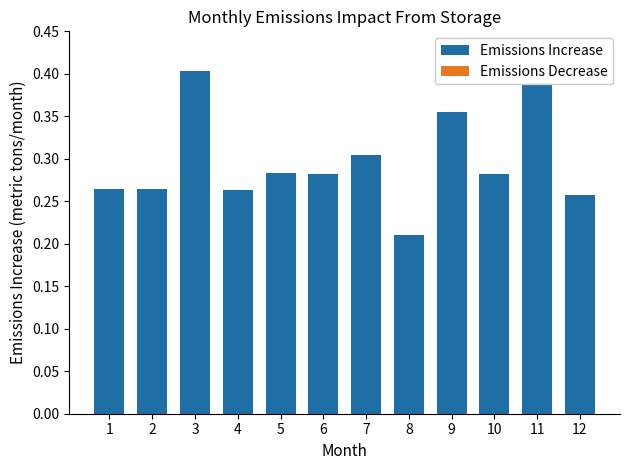

Which label corresponds to the smallest value in the chart?

1